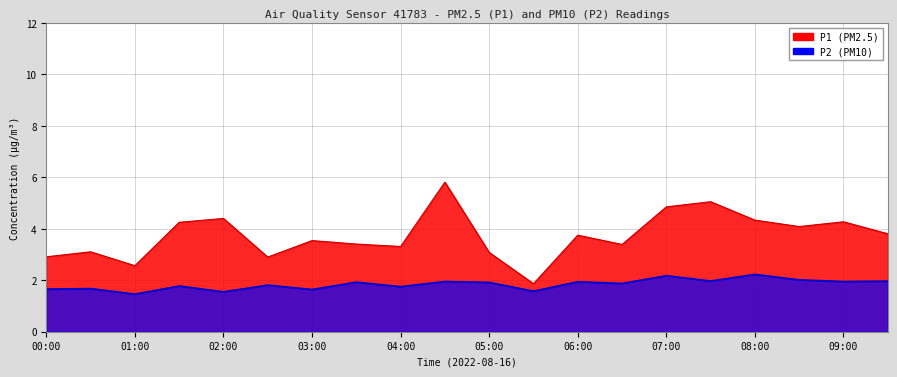

At how many categories does at least one series exceed 2?

20